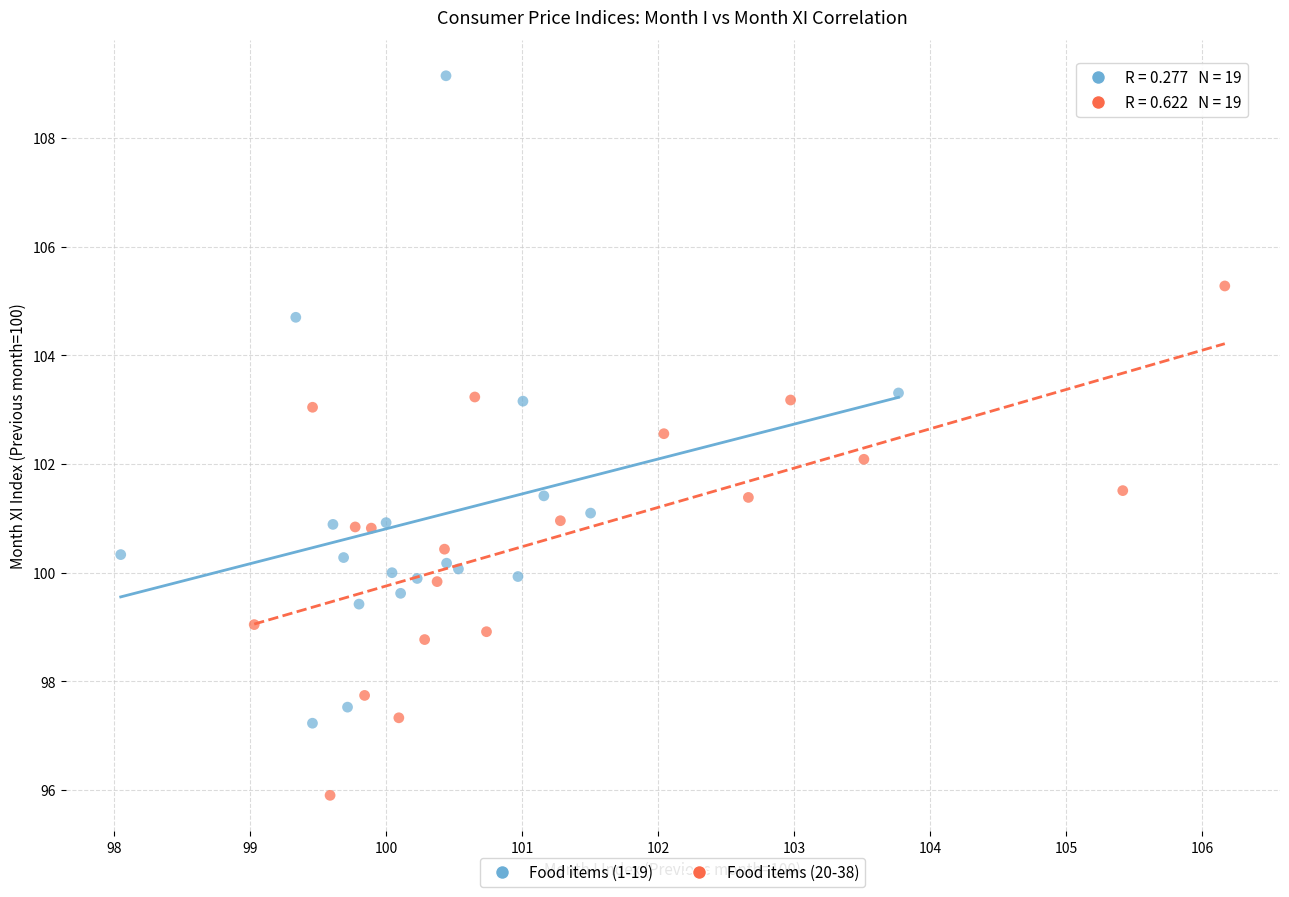

Which series has the largest Y range (max minus min)?

Food items (1-19)